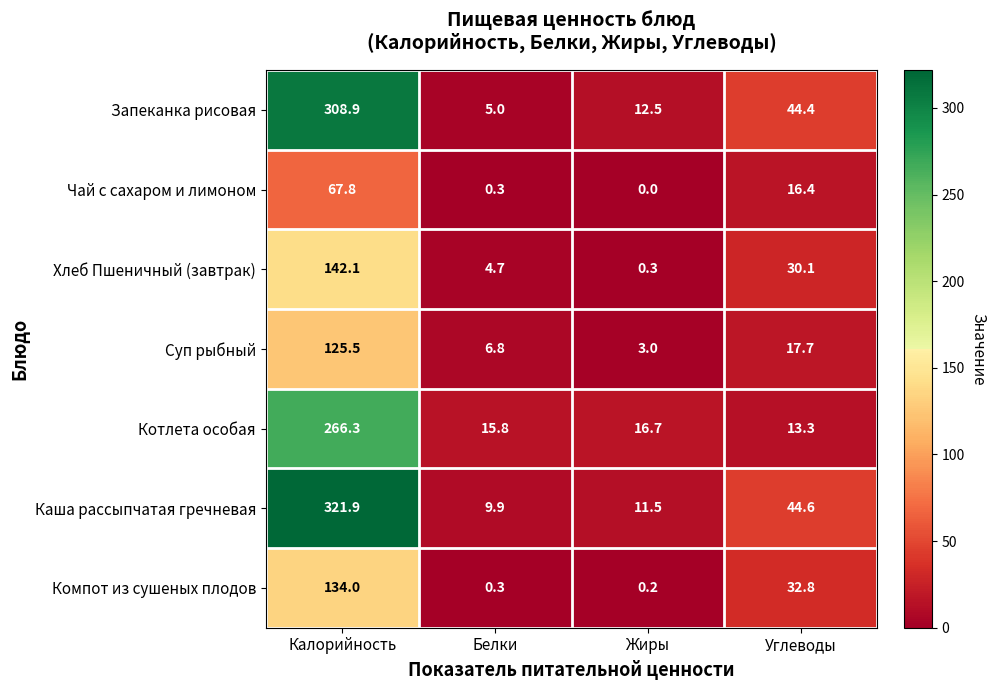

How many distinct data groups are displayed?

7